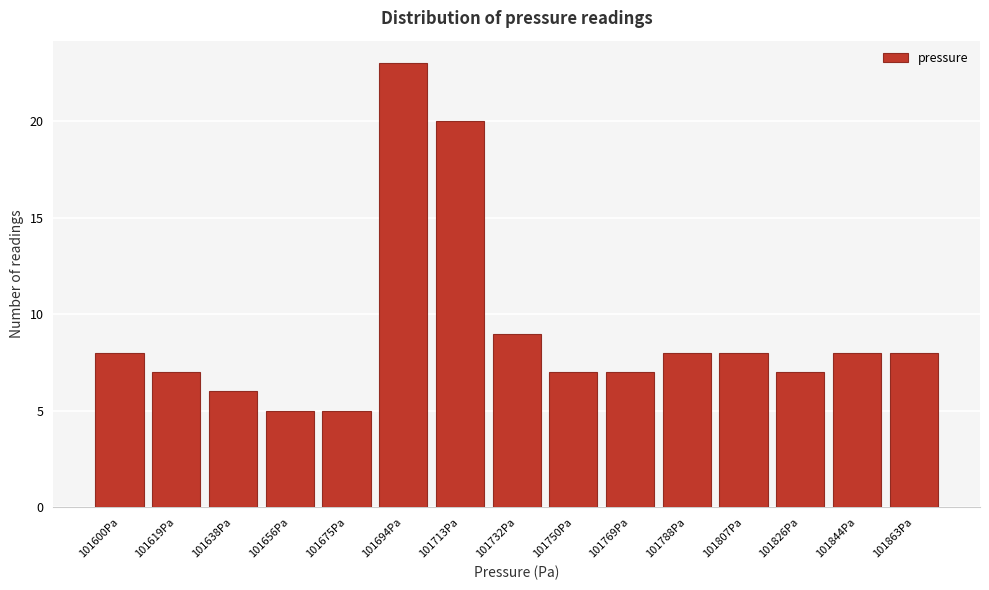

Reading left to right, what are all the values shown in this chart?

101600Pa=8	101619Pa=7	101638Pa=6	101656Pa=5	101675Pa=5	101694Pa=23	101713Pa=20	101732Pa=9	101750Pa=7	101769Pa=7	101788Pa=8	101807Pa=8	101826Pa=7	101844Pa=8	101863Pa=8